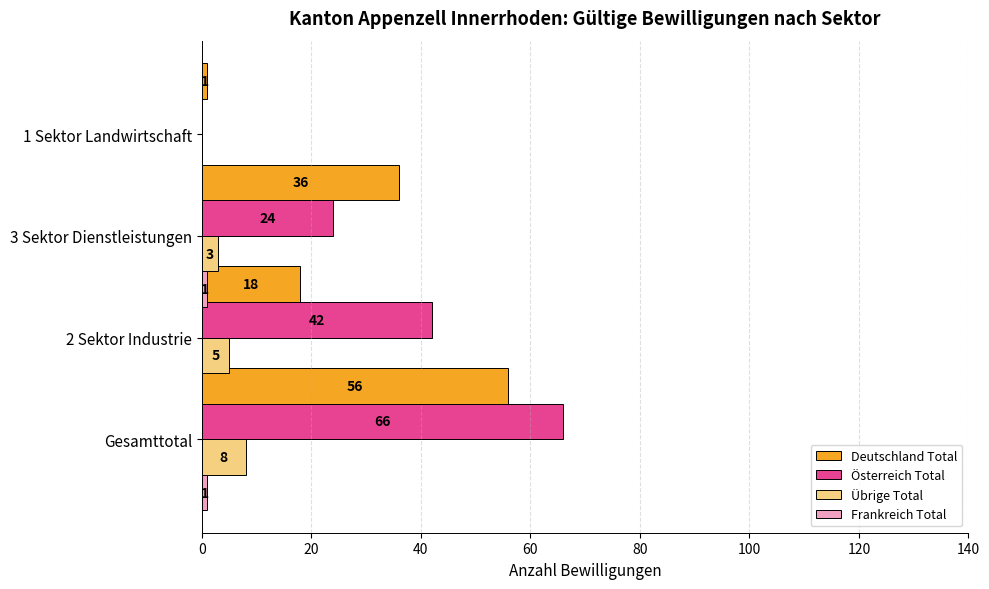

The Deutschland Total series shows 18 at 20. True or false?

True